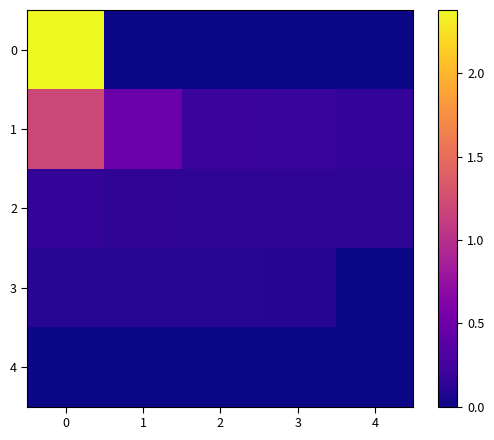

What is the spread (max minus min) of values at 3?

0.2